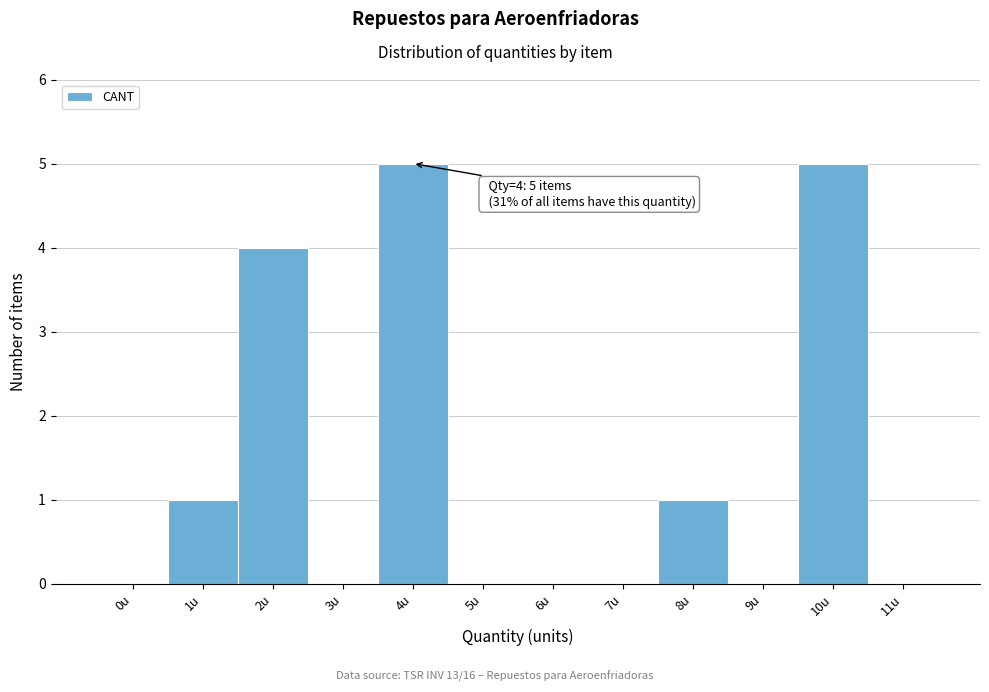

Reading right to left, list all the values displayed in this chart.

11u=0	10u=5	9u=0	8u=1	7u=0	6u=0	5u=0	4u=5	3u=0	2u=4	1u=1	0u=0